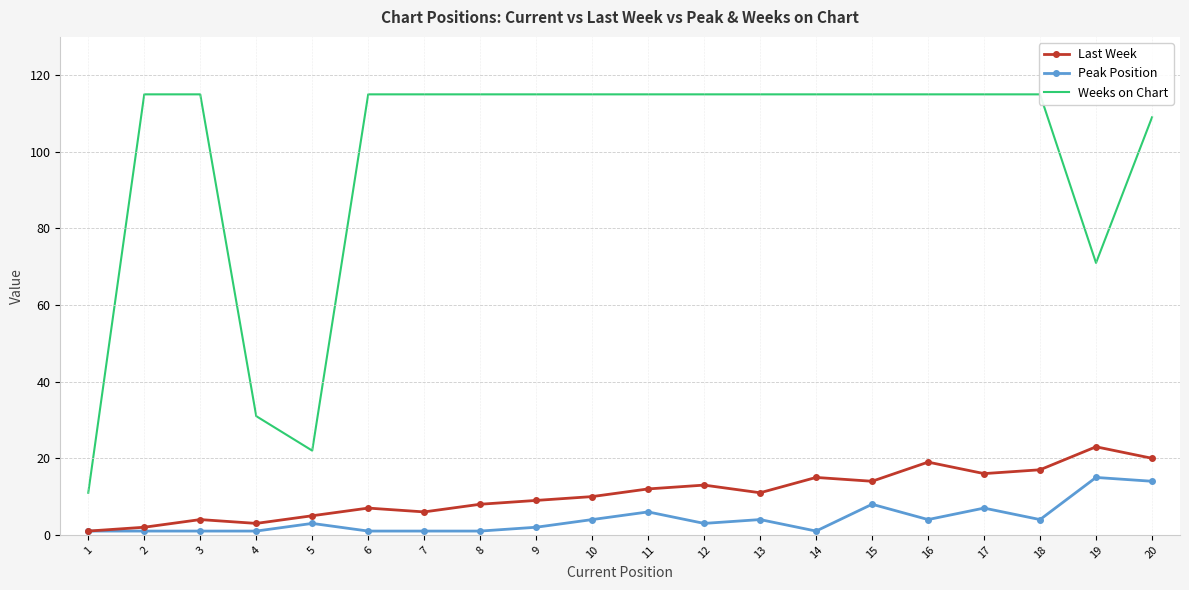

At which label is Peak Position closest to 8?

15